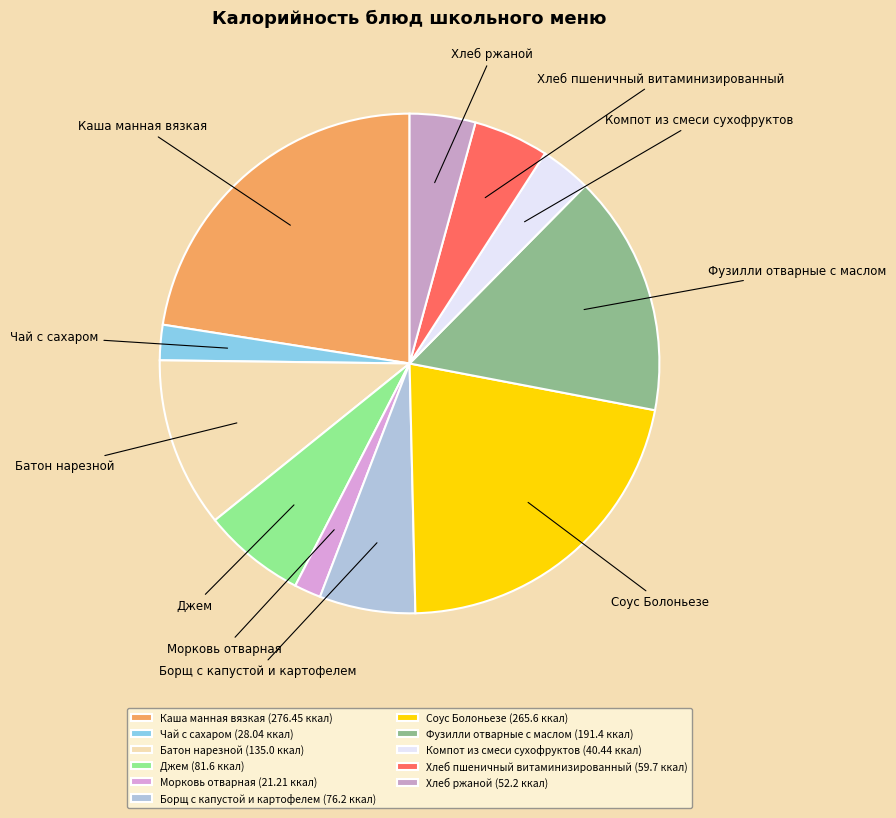

Which slice is the smallest?

Морковь отварная